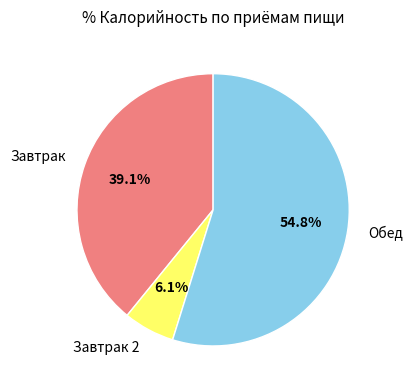

Do Завтрак 2 and Завтрак together represent more than half of the pie?

No